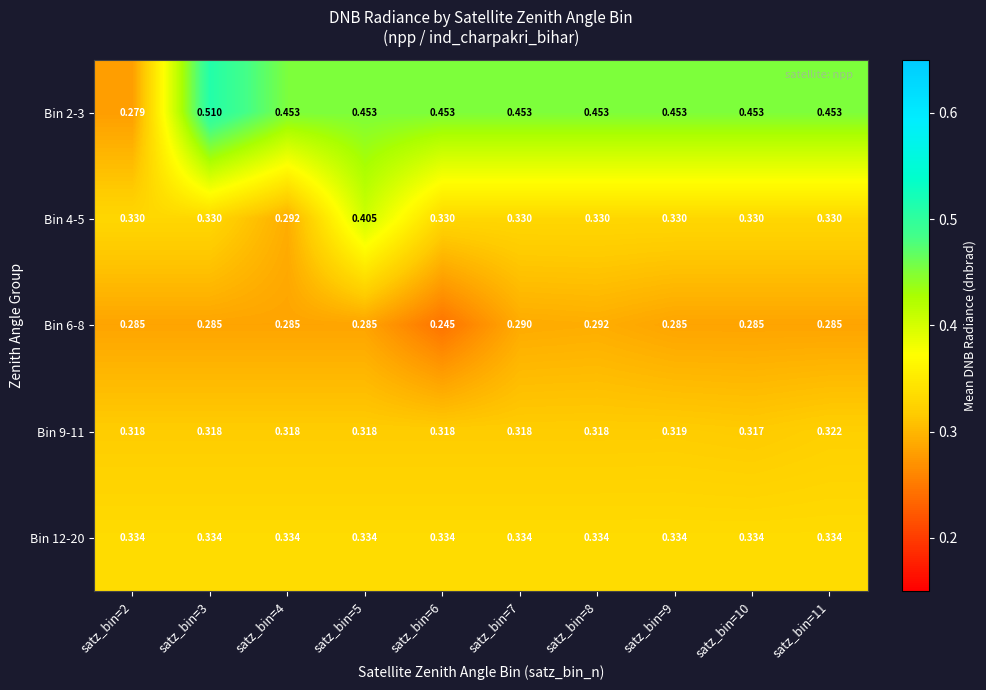

Is the value of Bin 12-20 at satz_bin=11 greater than the value of Bin 6-8 at satz_bin=9?

Yes